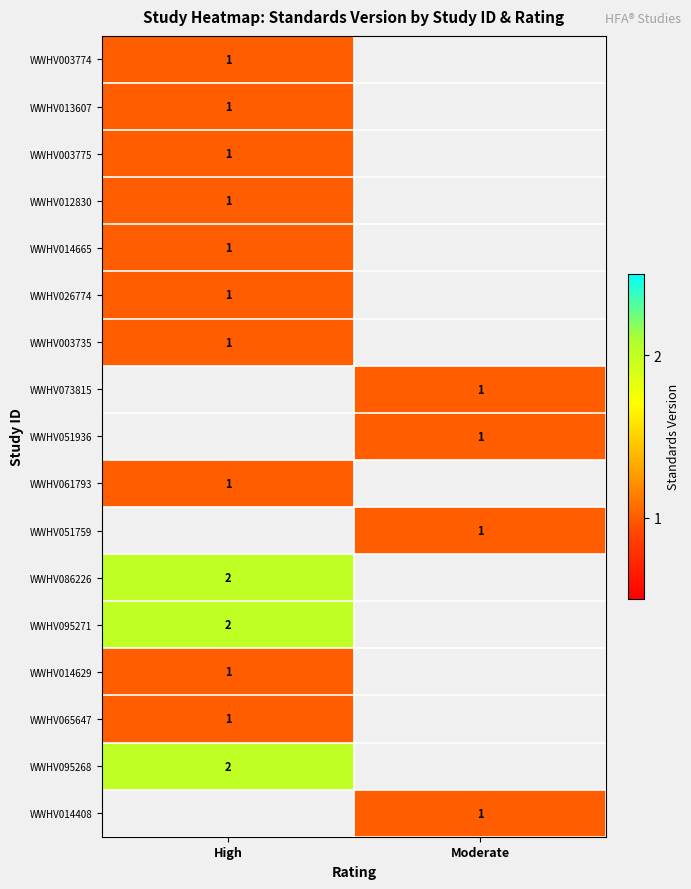

True or false: WWHV061793 has a value of 1.7 at High.

False